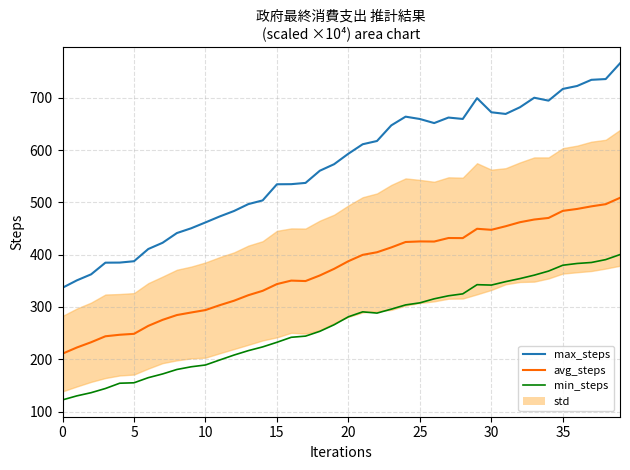

At which label is min_steps closest to 261?

19